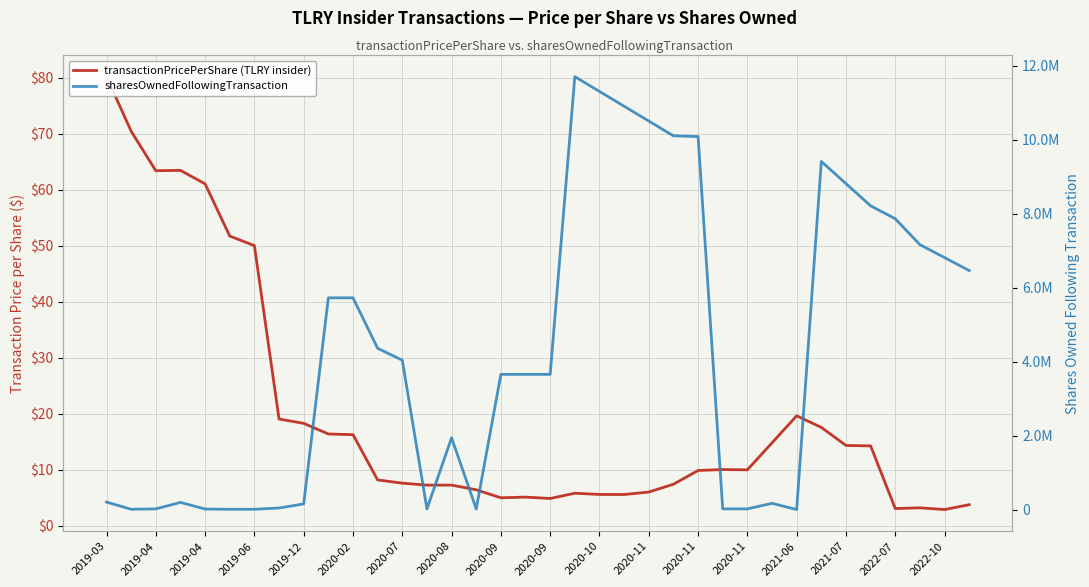

Rank the series at 2022-10 from lowest to highest value.

transactionPricePerShare (TLRY insider), sharesOwnedFollowingTransaction